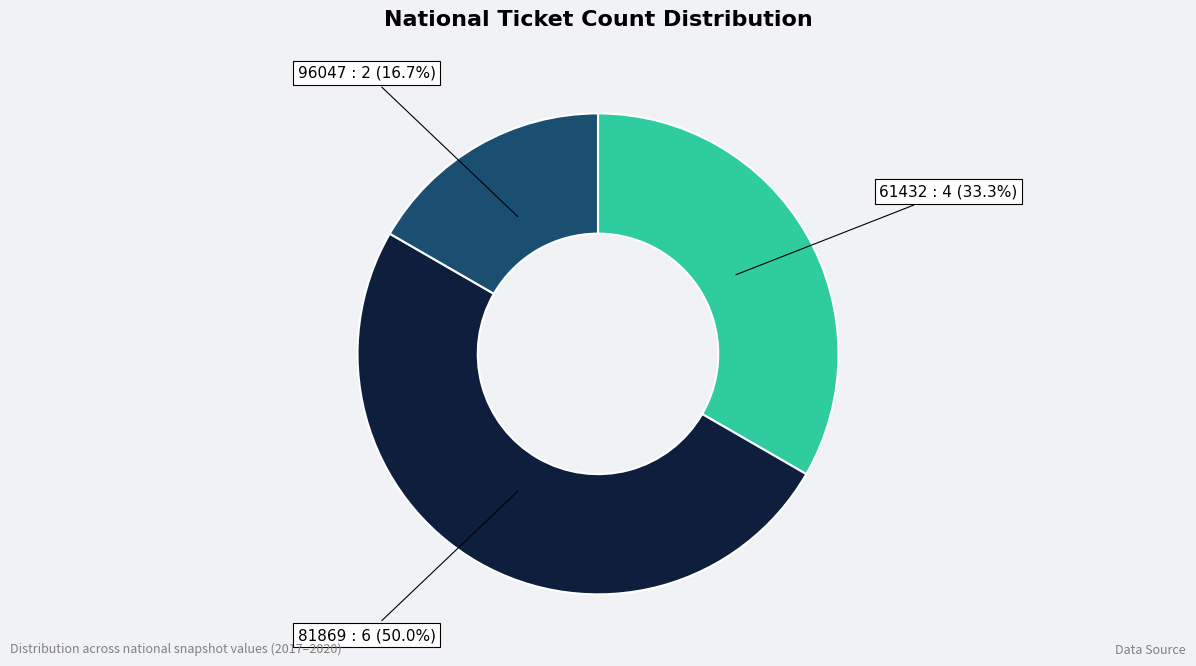

What is the ratio of the value at 61432 : 4 (33.3%) to the value at 81869 : 6 (50.0%)?

0.7